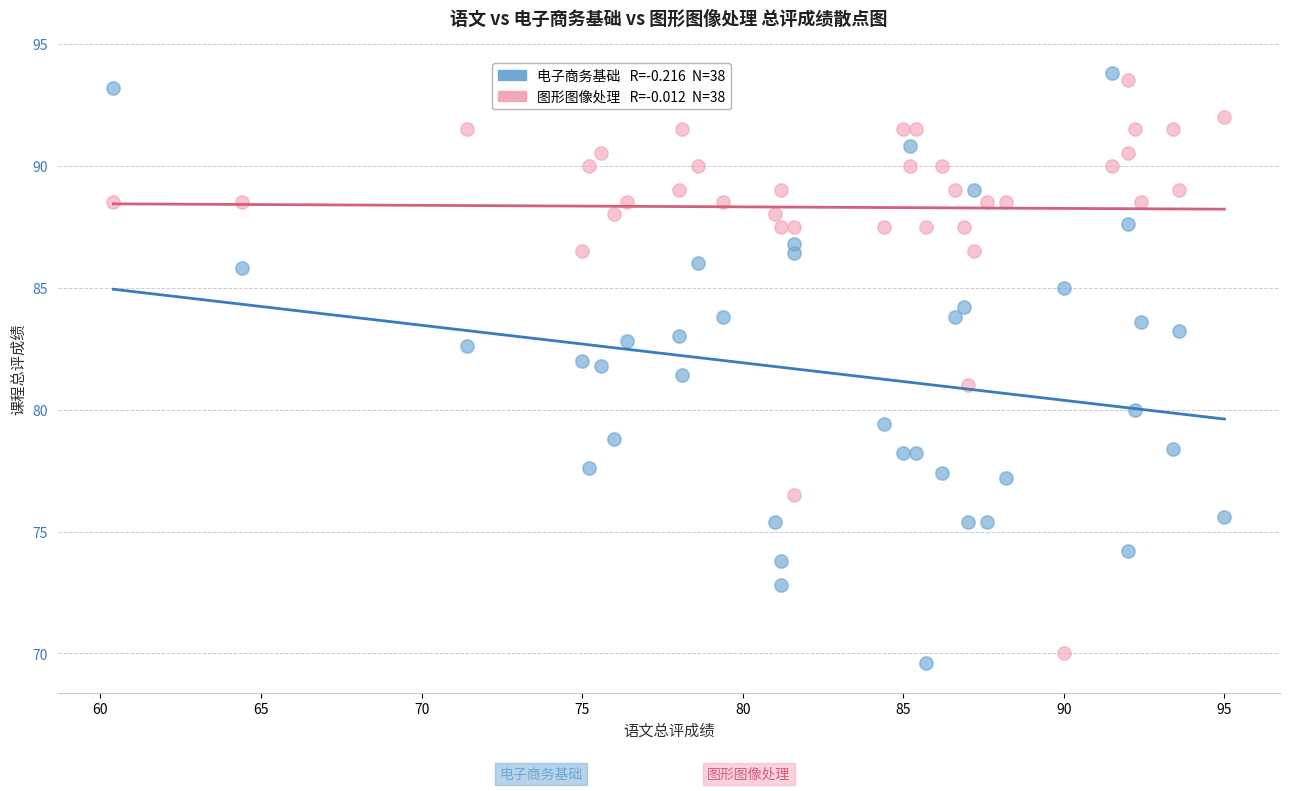

Across all data points, what is the range of X values (max minus min)?

34.6